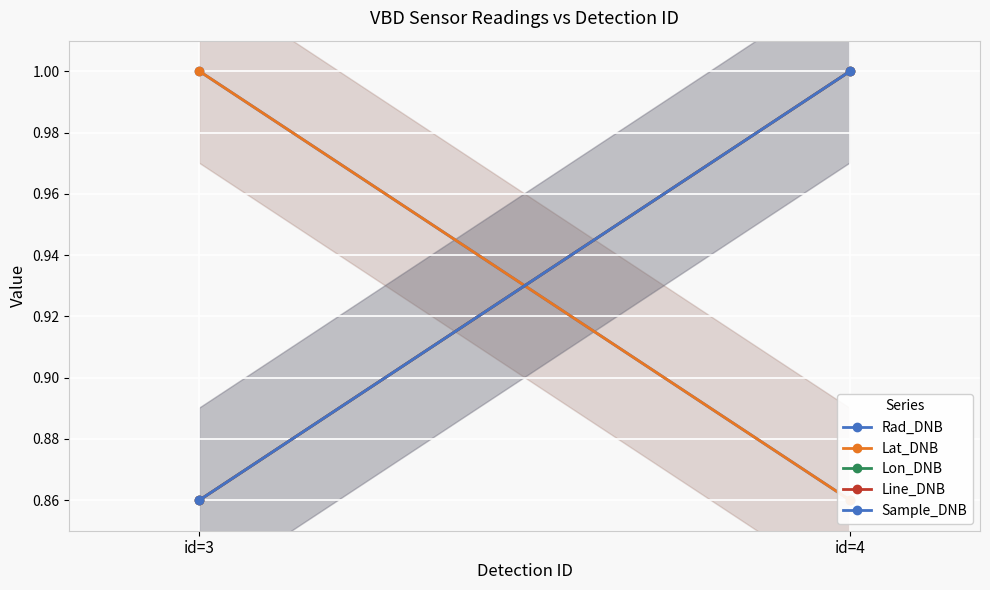

What is the sum of the Sample_DNB values at id=3 and id=4?

1.9